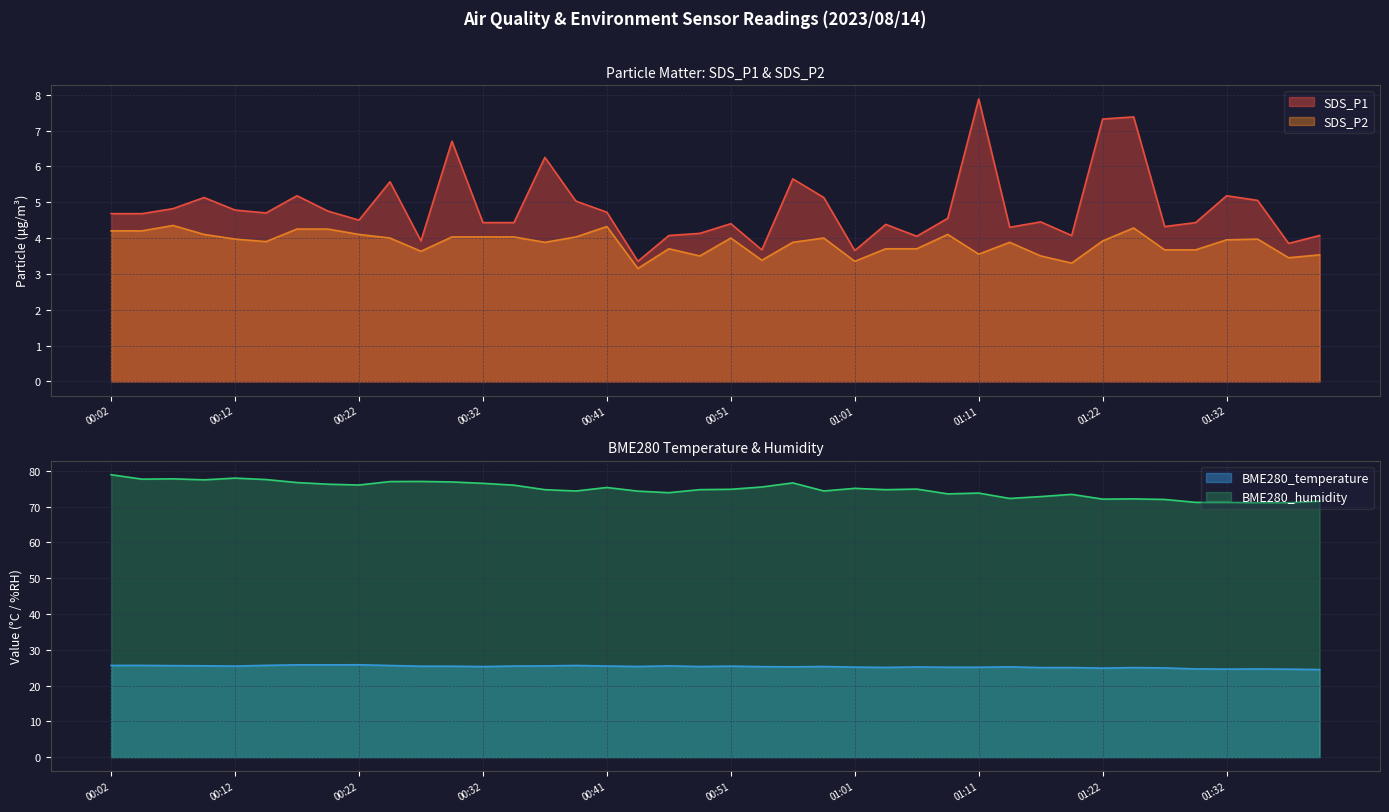

The value of BME280_temperature at 00:59 is 25.3. True or false?

True